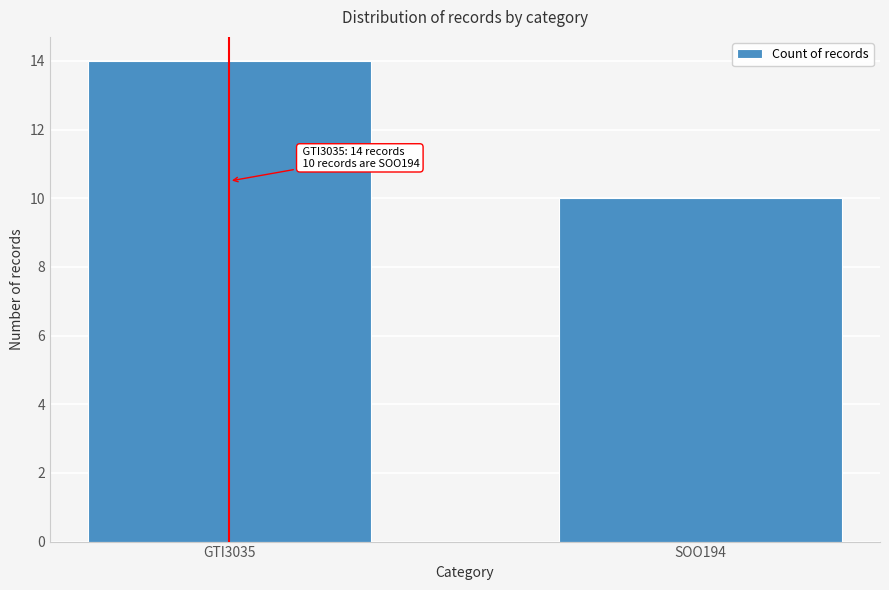

Reading left to right, extract all data points from this chart.

14	10